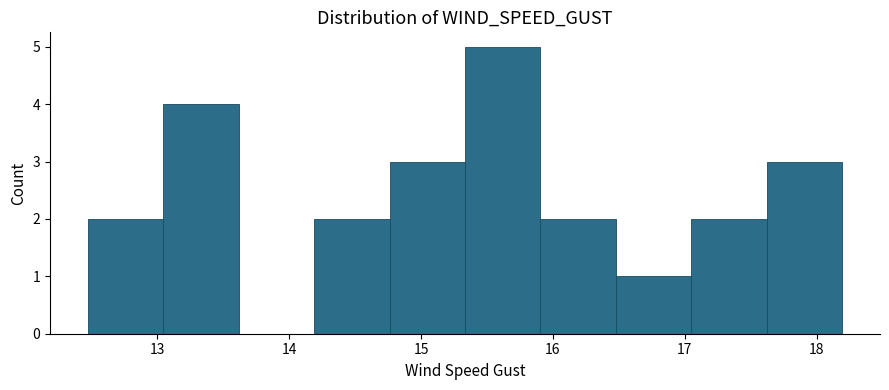

Reading left to right, list every bar in this chart as the range it spans on the x-axis followed by its height. Neither the bar edges nor the heights are printed on the chart, so give them approximately, as read against the axes.

12.5 to 13.0: 2
13.0 to 13.6: 4
13.6 to 14.2: 0
14.2 to 14.8: 2
14.8 to 15.3: 3
15.3 to 15.9: 5
15.9 to 16.5: 2
16.5 to 17.1: 1
17.1 to 17.6: 2
17.6 to 18.2: 3